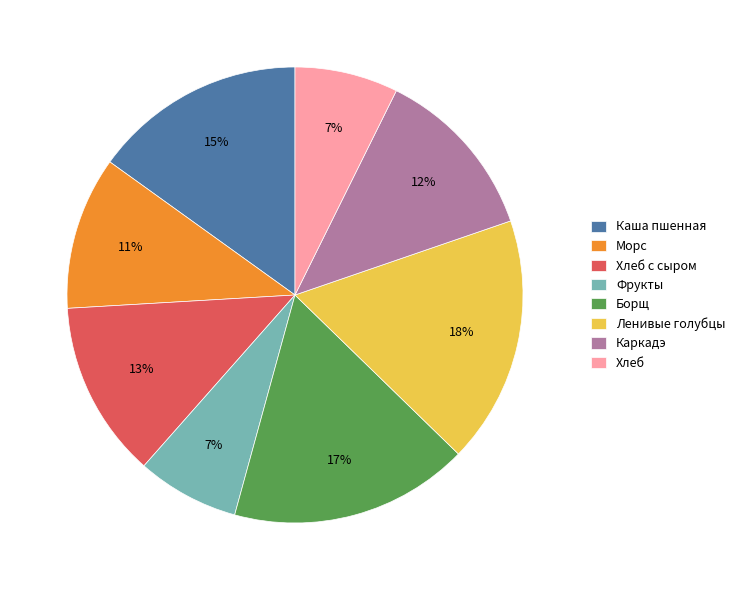

What is the ratio of the value at Каркадэ to the value at Фрукты?

1.7